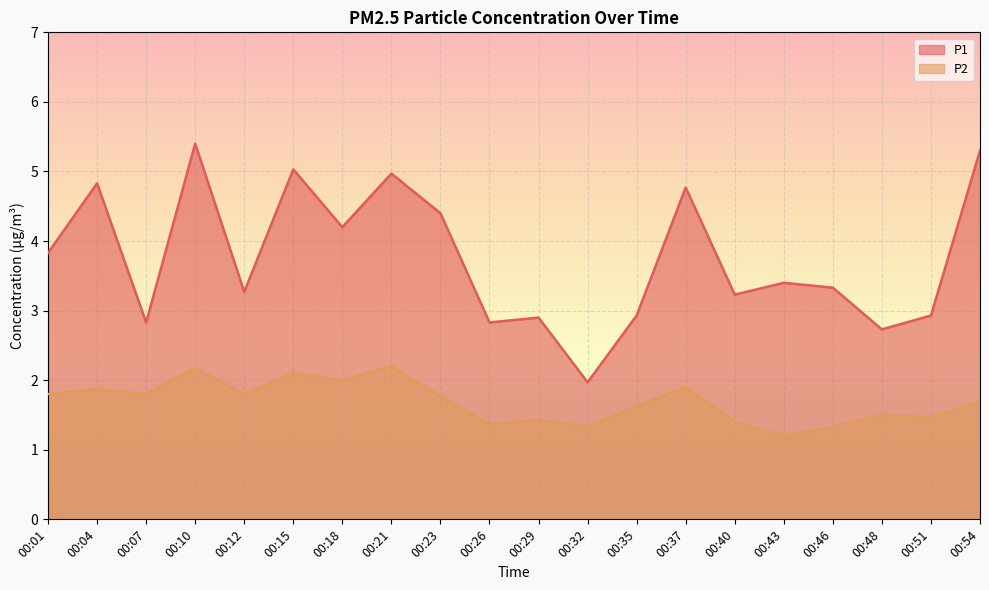

Rank the series at 00:12 from lowest to highest value.

P2, P1